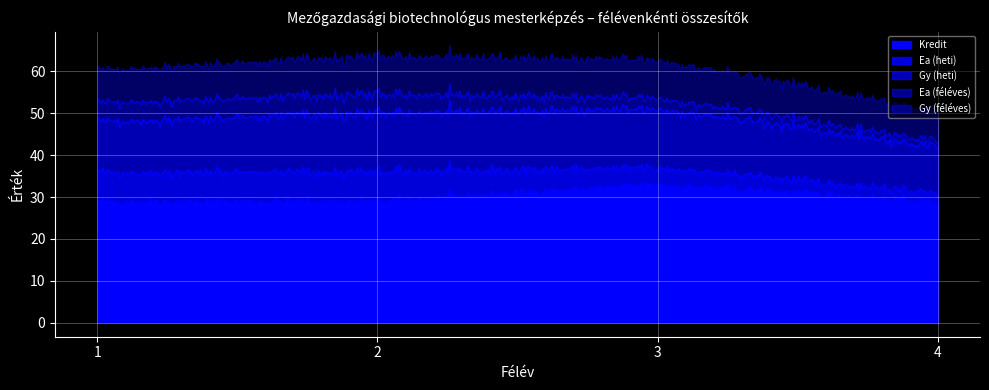

What are all the series names shown in the legend?

Kredit, Ea (heti), Gy (heti), Ea (féléves), Gy (féléves)